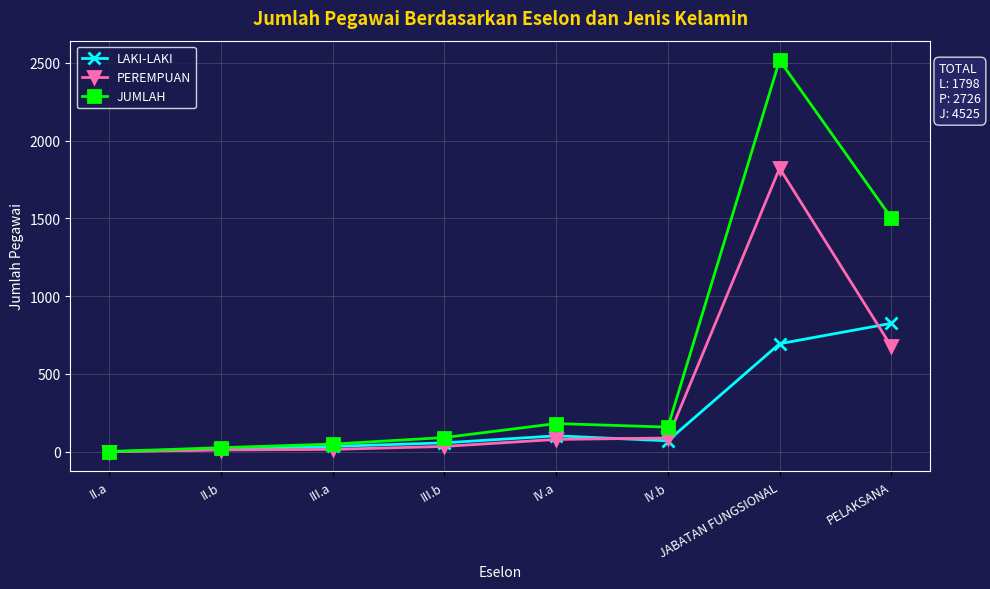

At which category is the sum across all series the highest?

JABATAN FUNGSIONAL